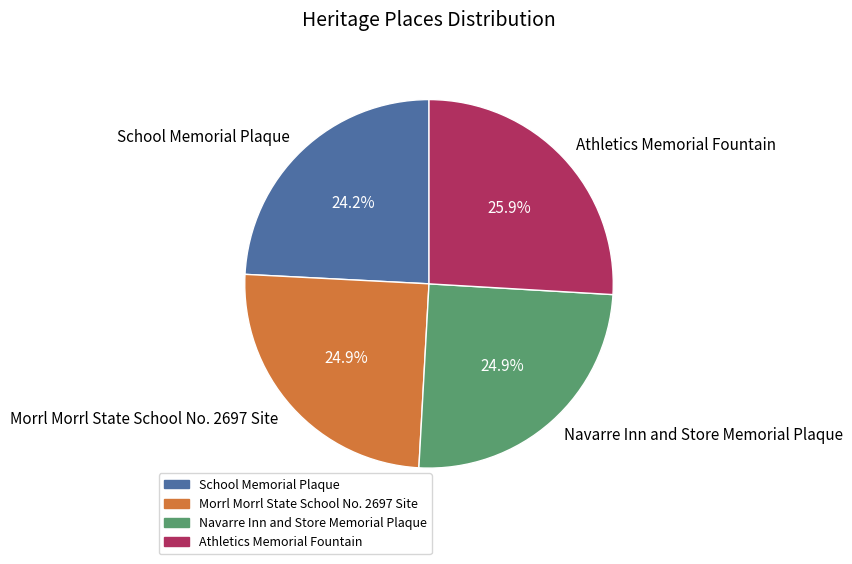

To the nearest percent, what is the average slice percentage?

25%